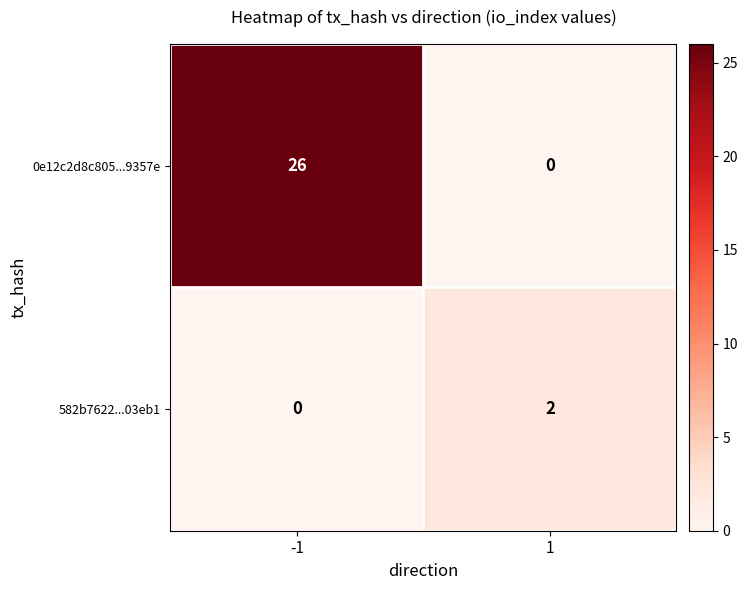

At how many categories does at least one series exceed 0?

2